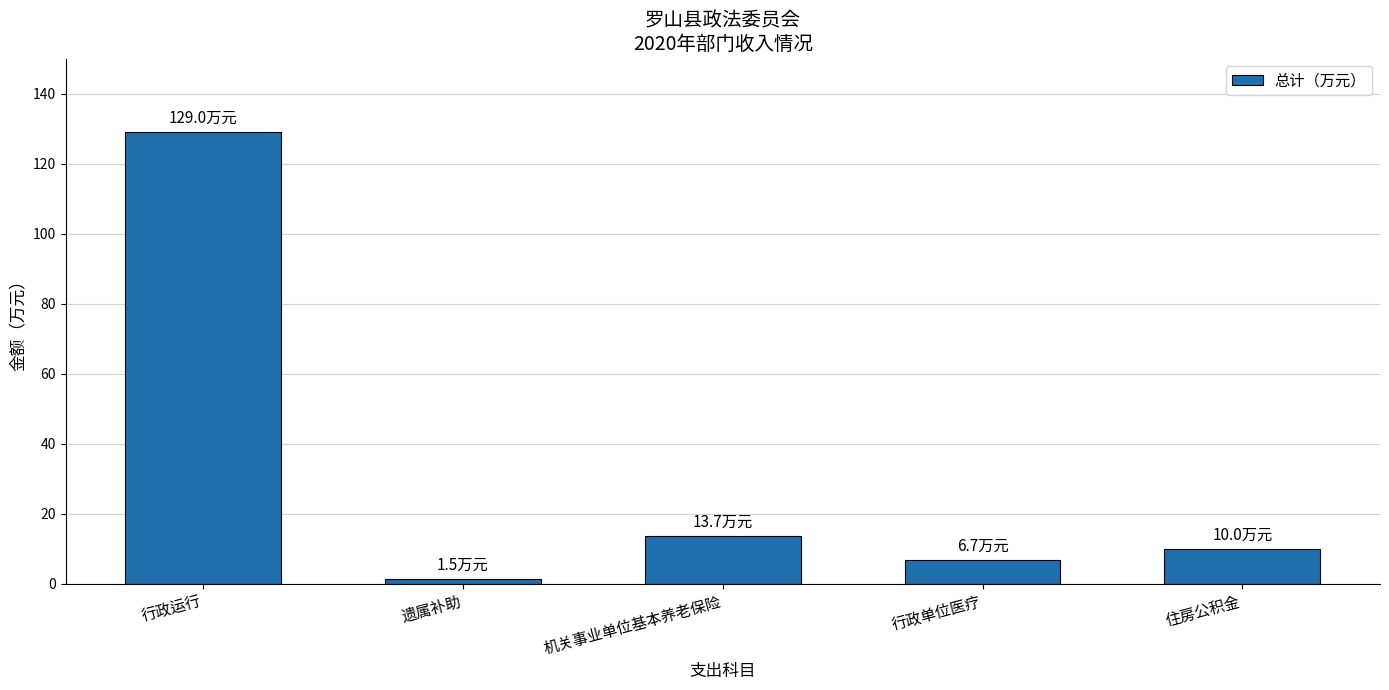

What is the difference between the values at 行政单位医疗 and 机关事业单位基本养老保险?

7.0